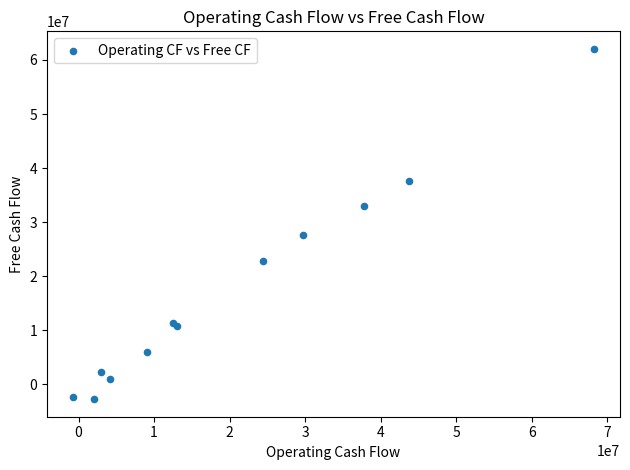

What Y value in the scatter plot is closest to 29635500?

27669000